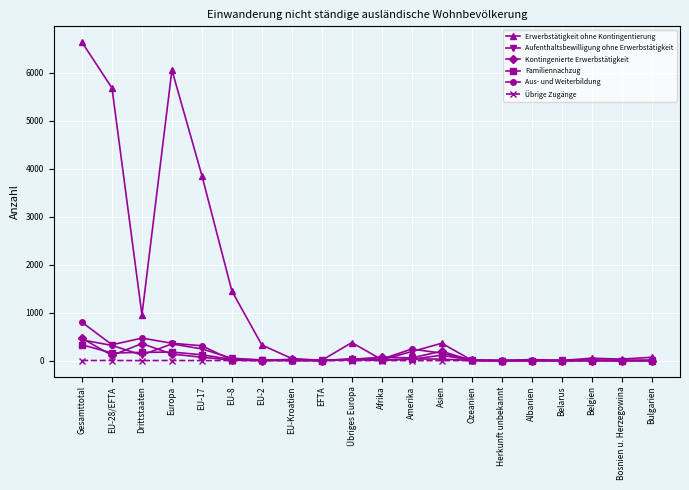

The Erwerbstätigkeit ohne Kontingentierung series shows 3 at Belarus. True or false?

True